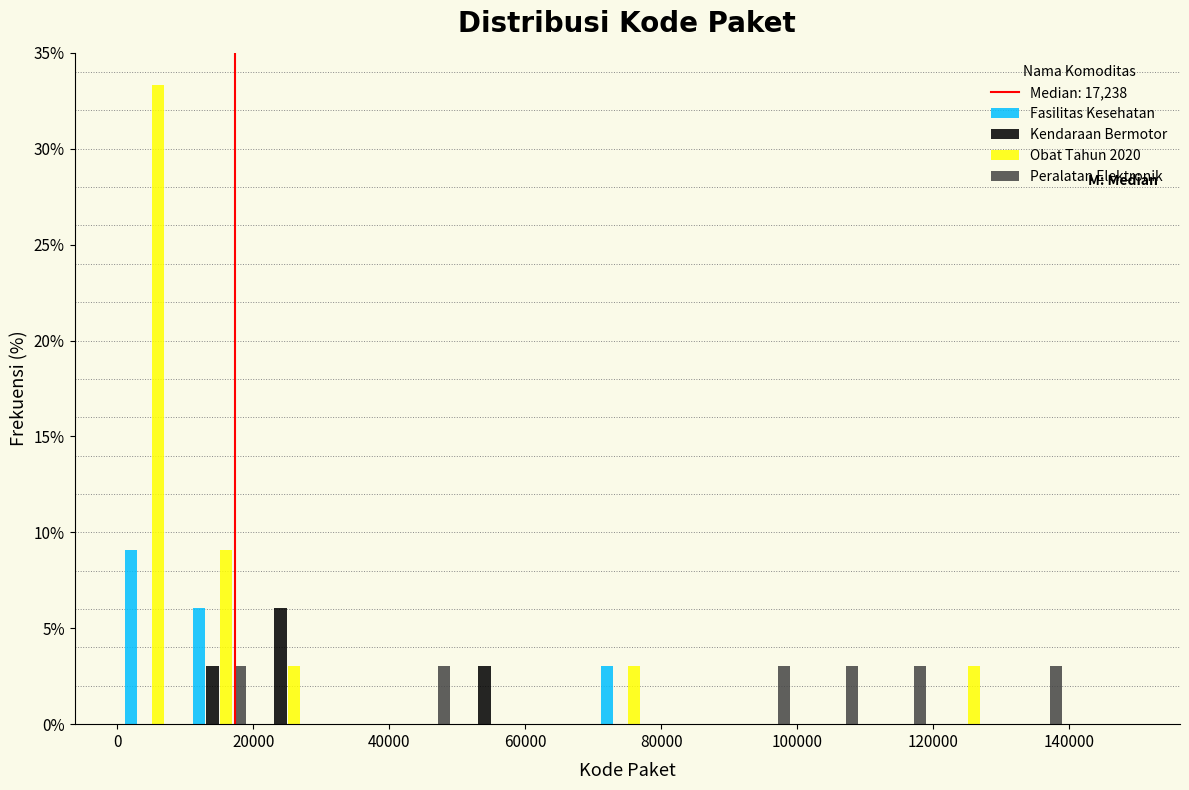

What is the height of the Obat Tahun 2020 bar covering 10000 to 20000 on the x-axis? The values are not printed on the chart, so give them approximately, as read against the axis.

9.0